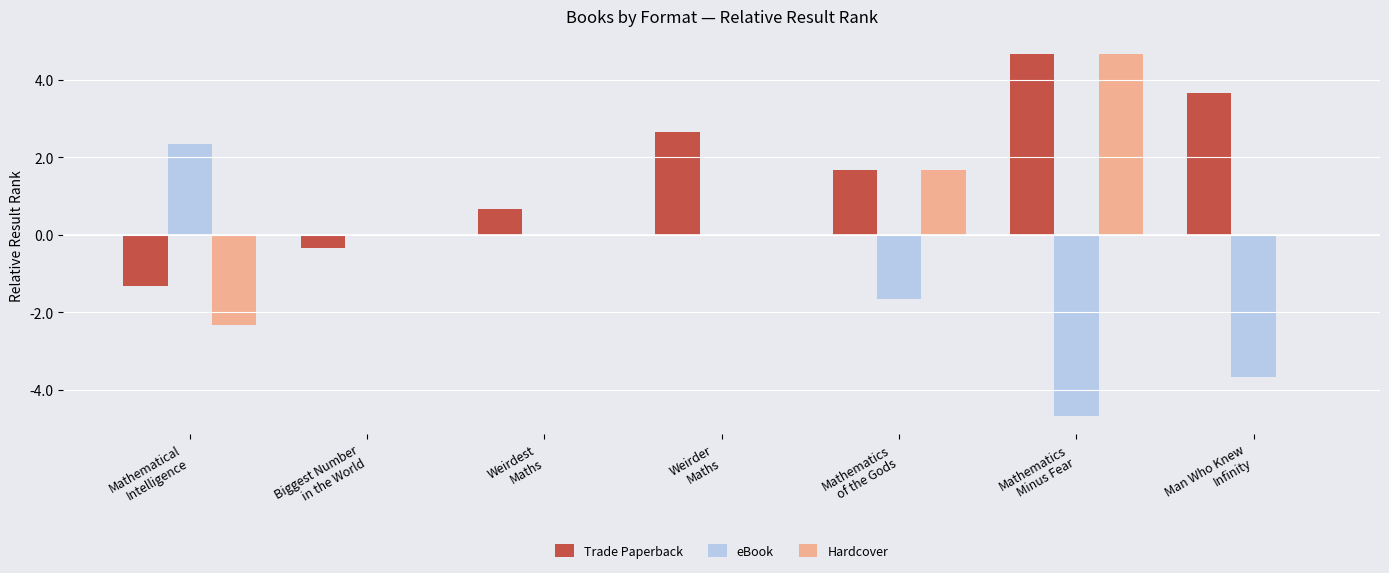

Which series has the largest total across all categories?

Trade Paperback